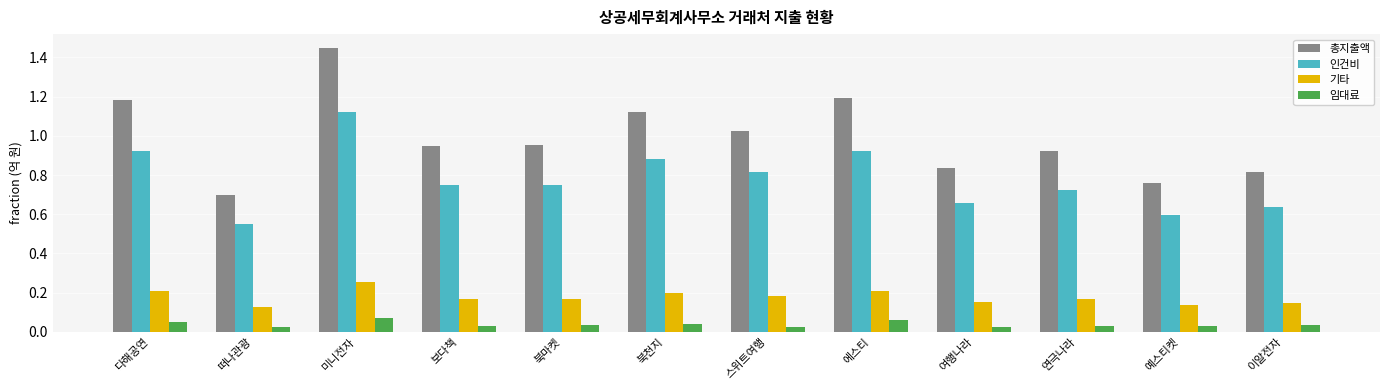

What is the label of the 1st bar from the right?

이알전자